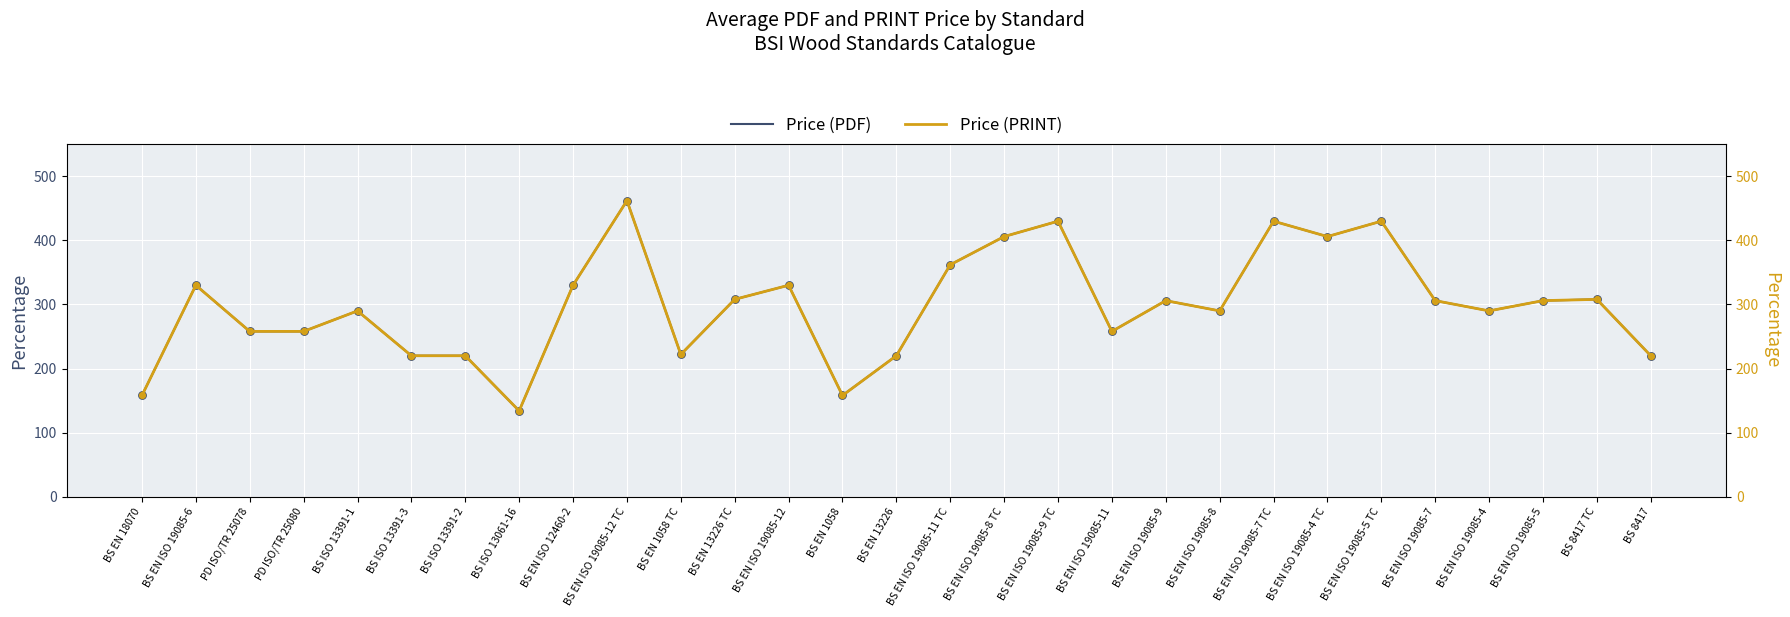

Which series contains the highest Y value?

Price (PDF)